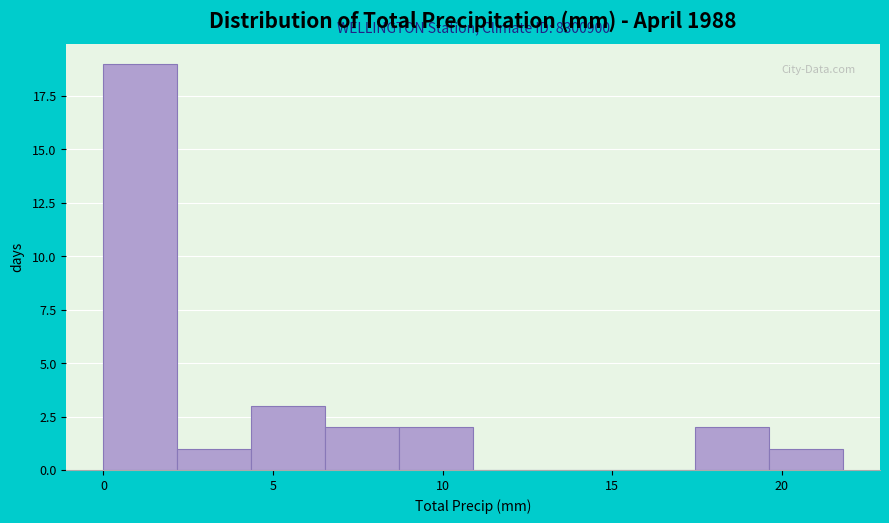

Which range on the x-axis has the tallest bar?

0.0 to 2.0